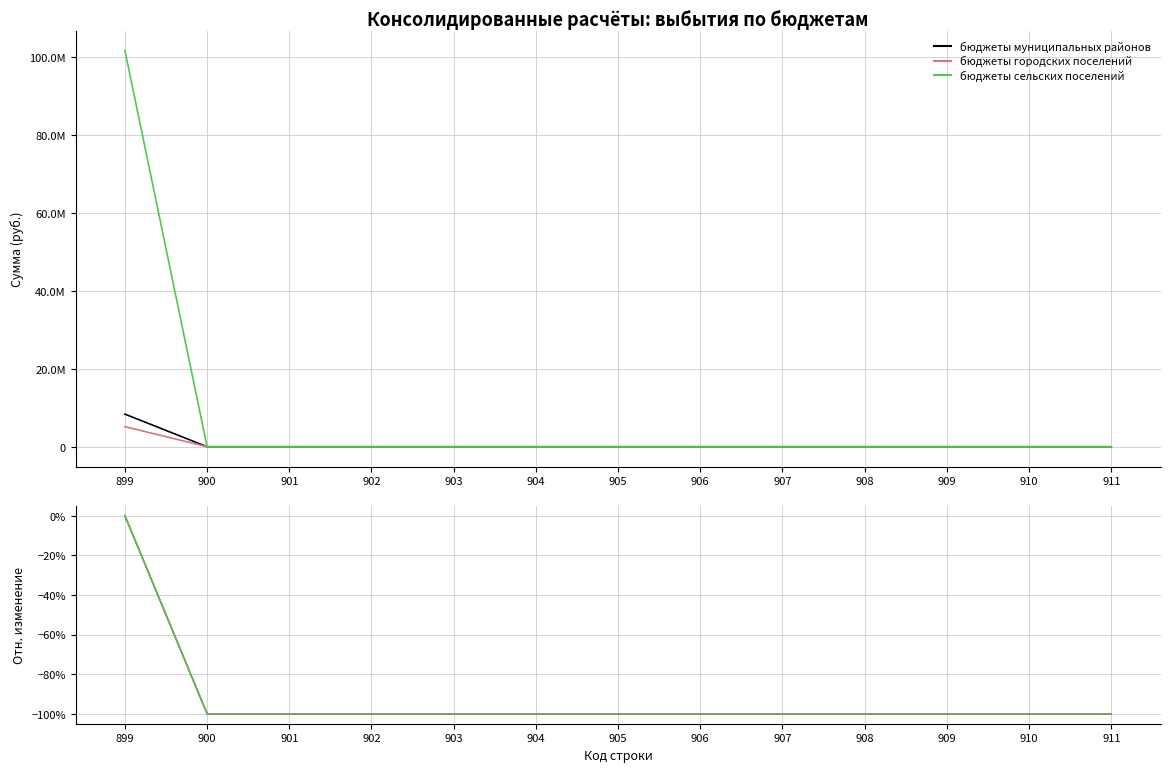

True or false: бюджеты городских поселений has a value of -1 at 910.

True